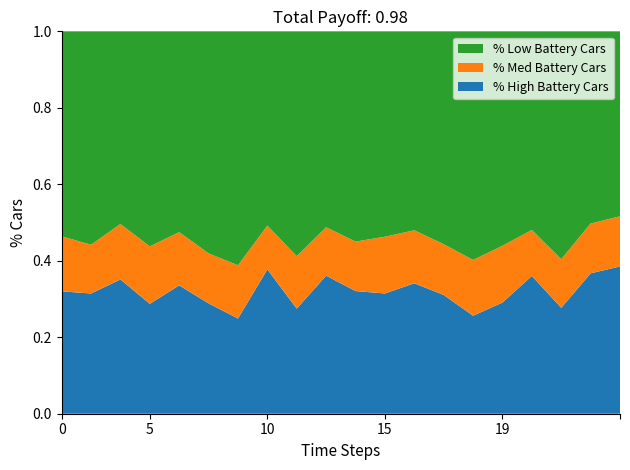

The value of % High Battery Cars at 5 is 0.1. True or false?

False